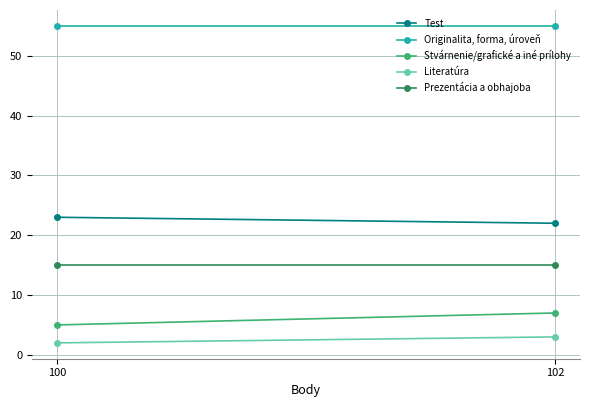

Is this an area chart (filled region under the line)?

No